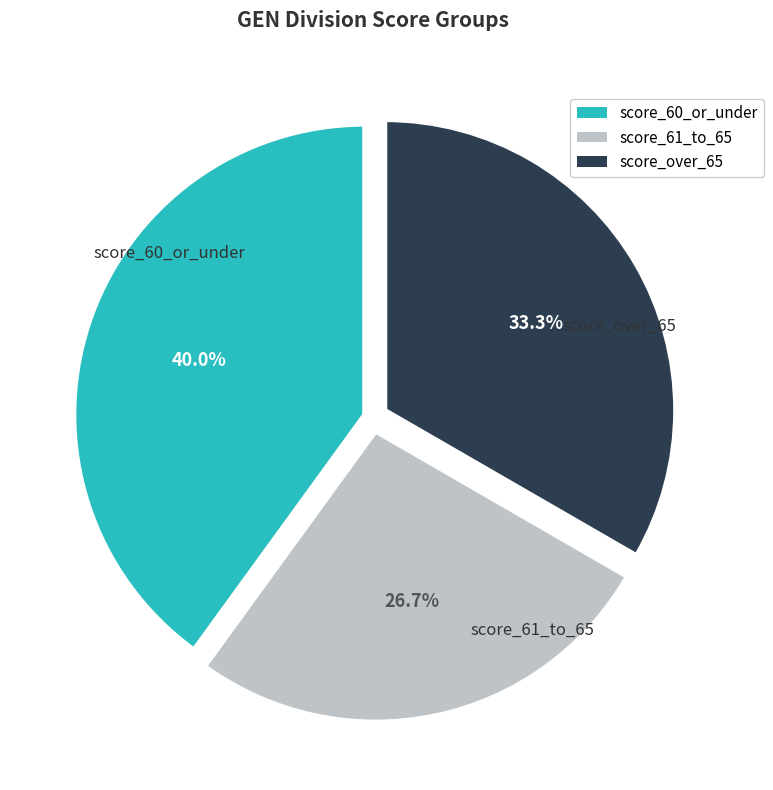

Is there any slice that represents more than half of the pie?

No